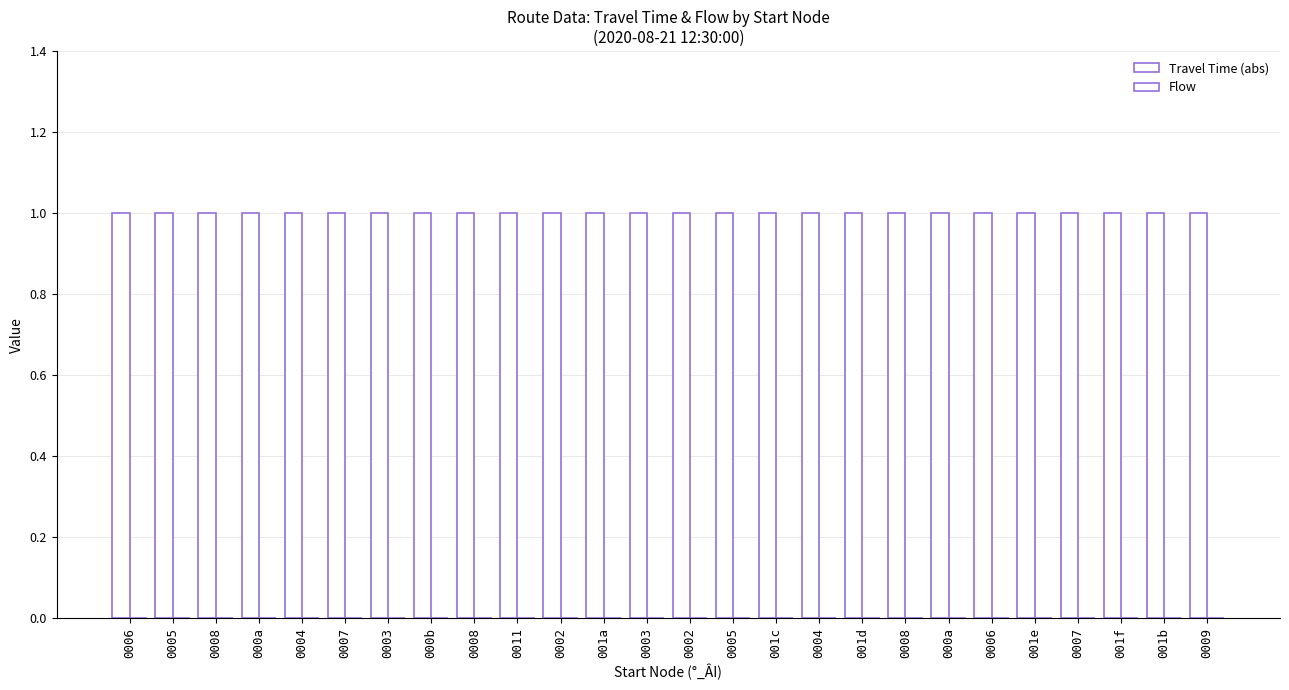

True or false: Travel Time (abs) has a value of 1 at 0008.

True